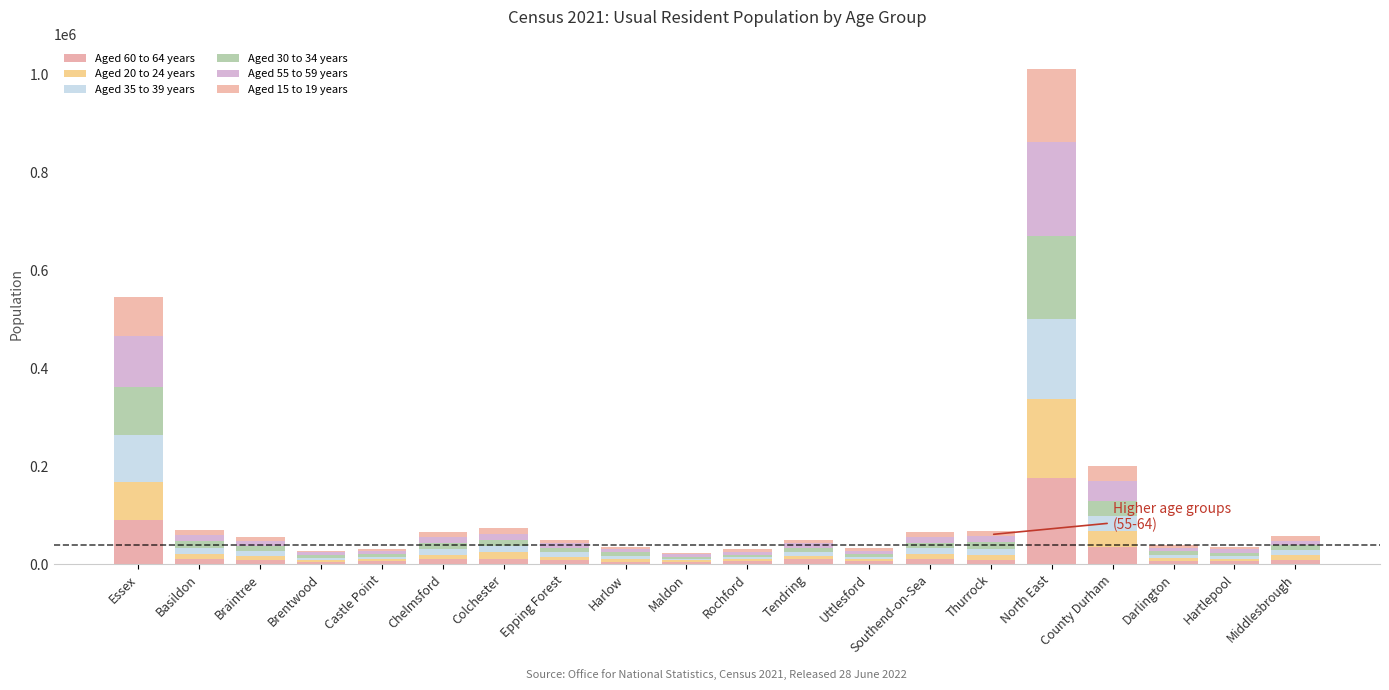

Is it true that Aged 60 to 64 years equals 4888 at Southend-on-Sea?

False